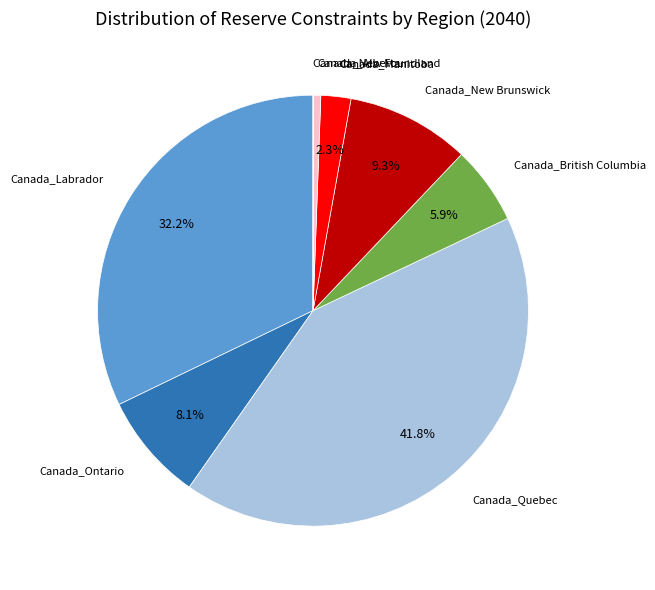

Which category has the biggest portion of the pie?

Canada_Quebec